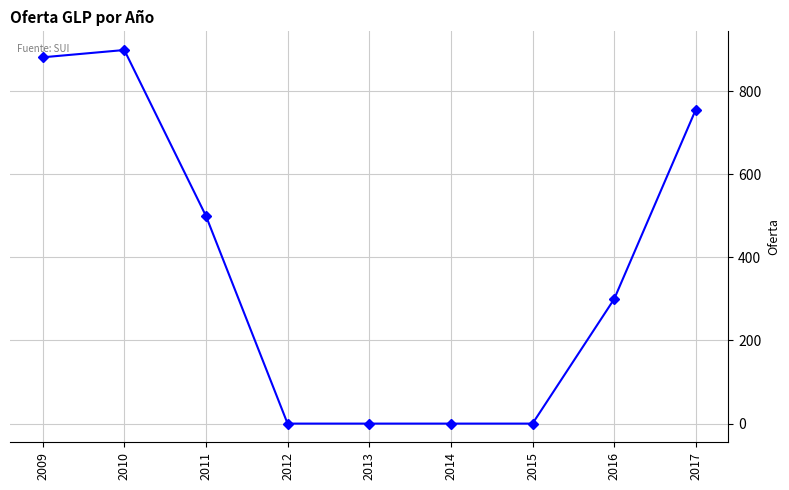

Where is the data nearest to the value 449?

2011